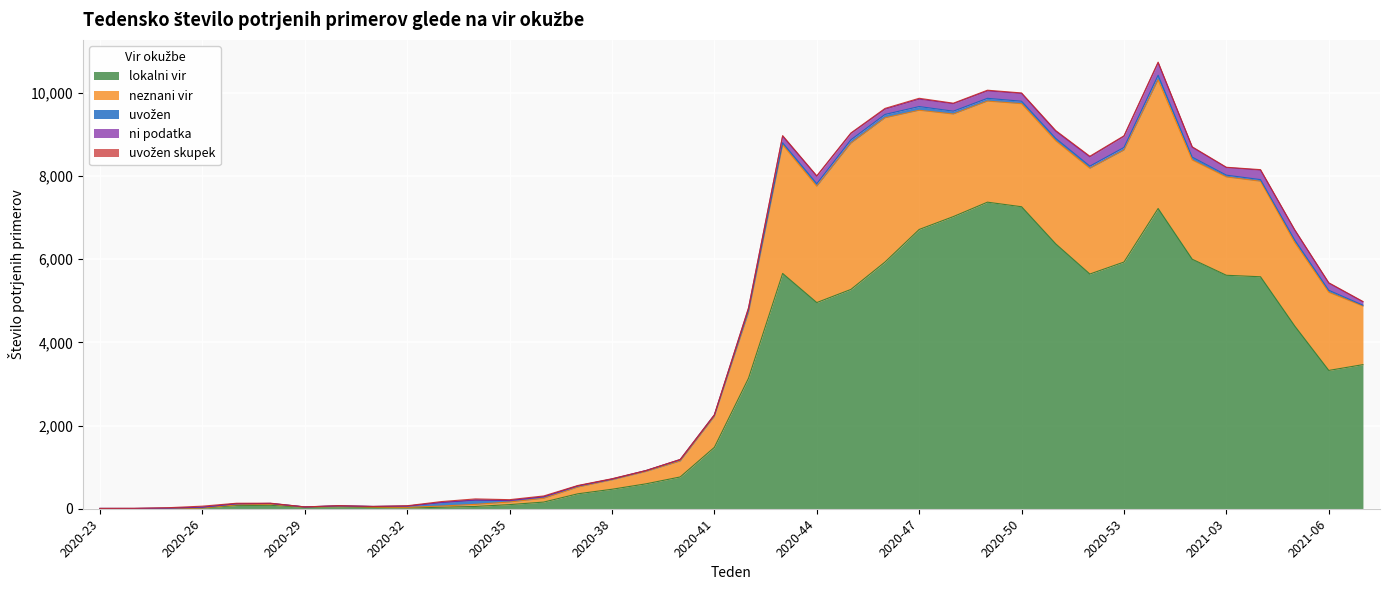

At which category is the sum across all series the highest?

2021-01